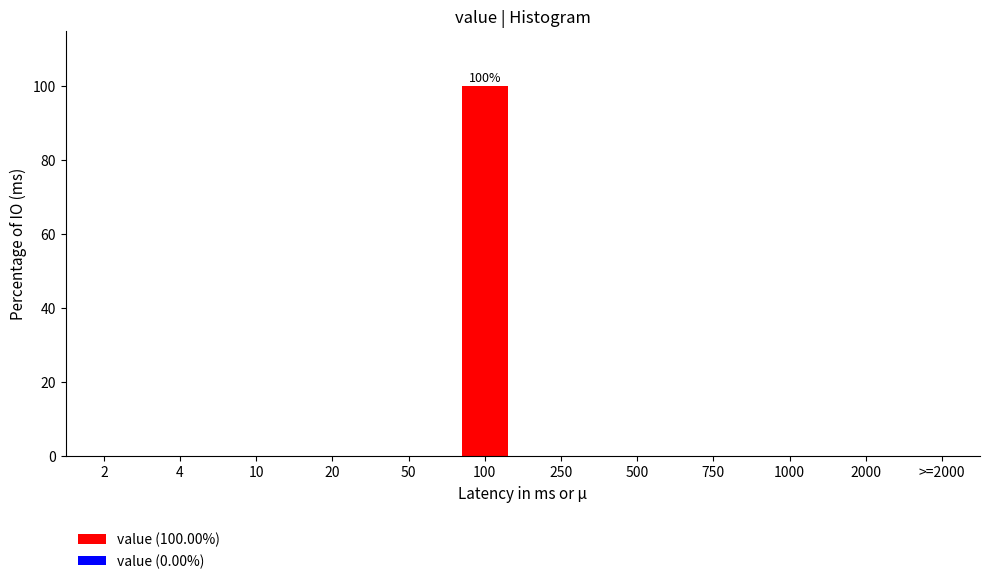

Reading left to right, extract all data points from this chart.

2=0	4=0	10=0	20=0	50=0	100=100	250=0	500=0	750=0	1000=0	2000=0	>=2000=0